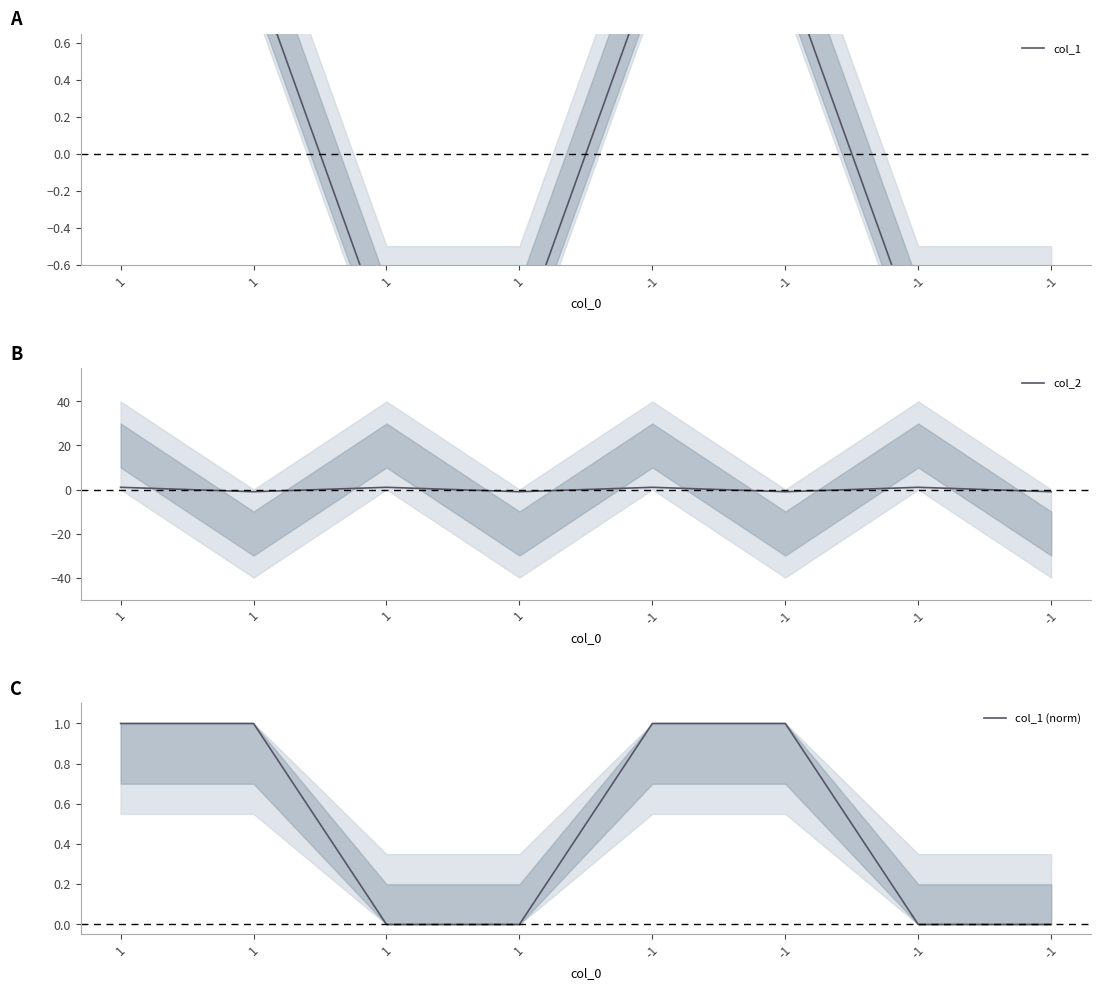

True or false: col_1 and col_1 (norm) intersect in this chart.

False